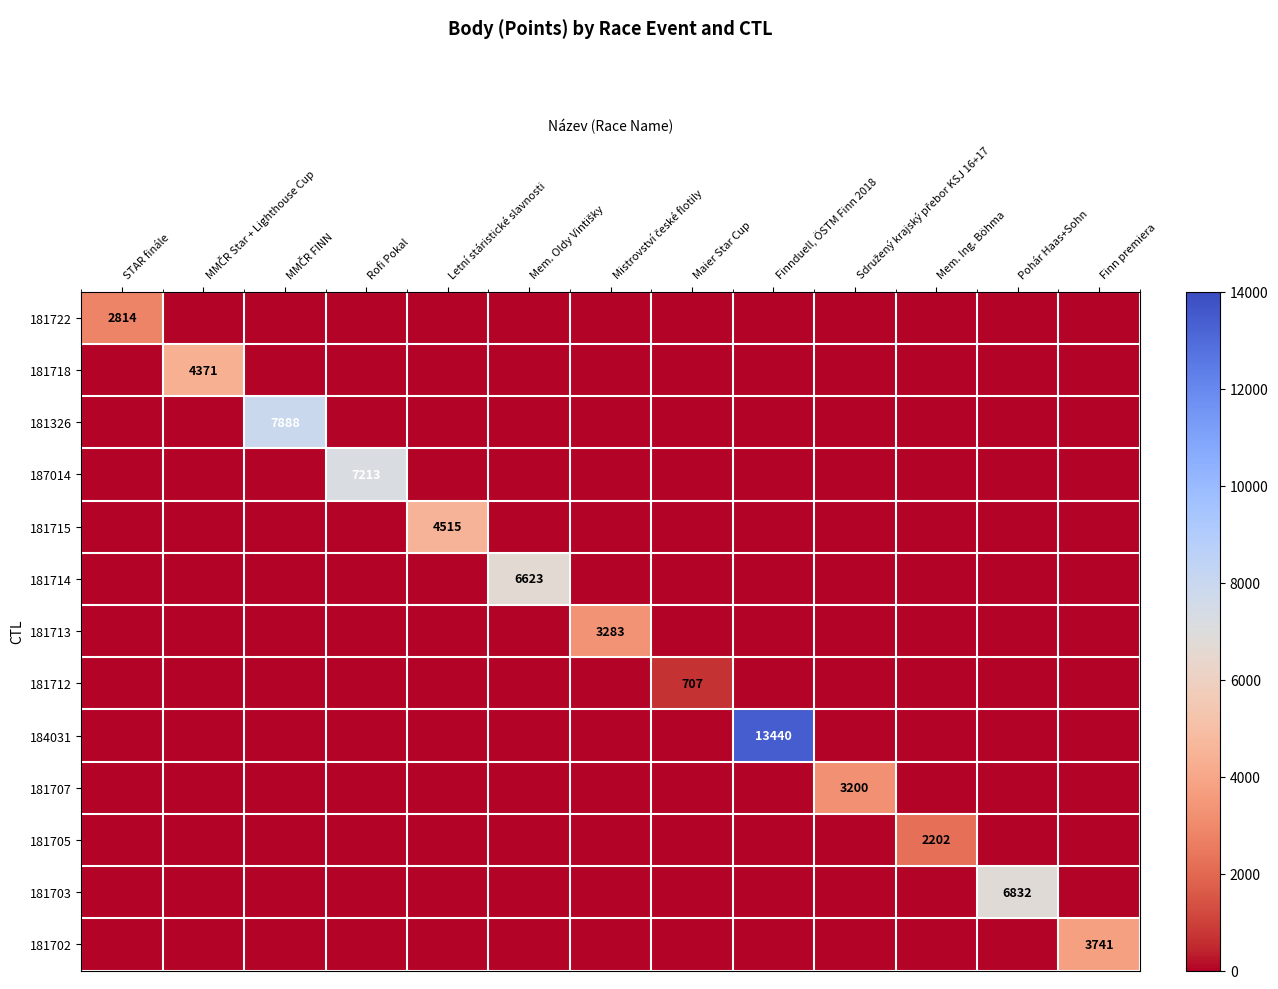

True or false: 181722 has a value of 0 at Mem. Ing. Böhma.

True